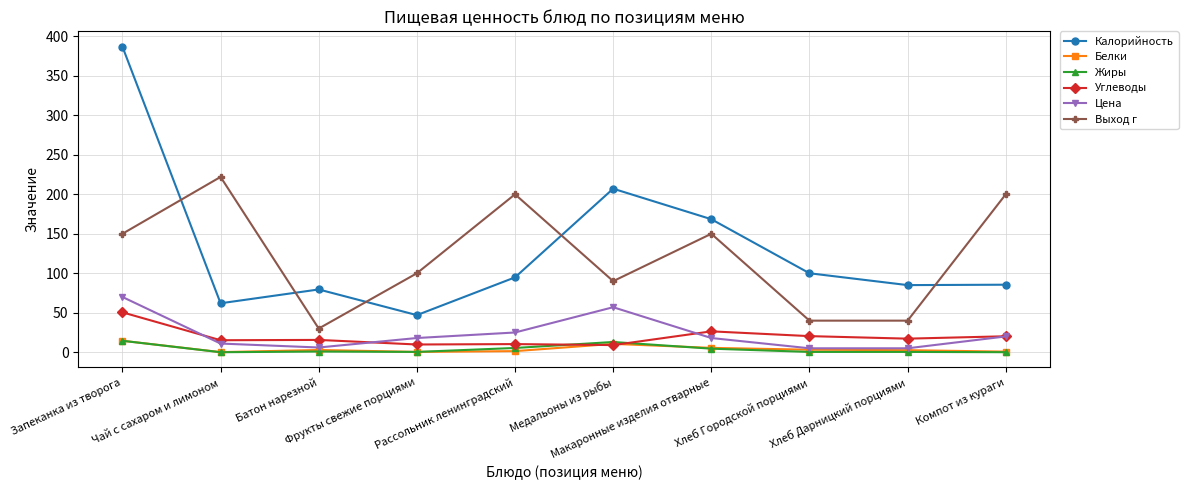

At which label does Калорийность first exceed 94?

Запеканка из творога